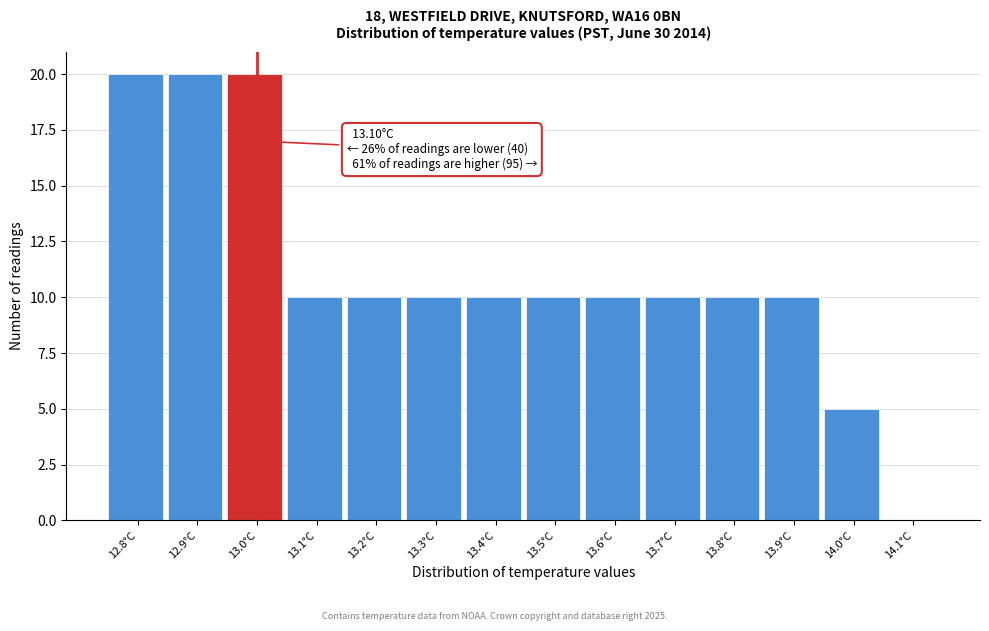

Reading right to left, what are all the values shown in this chart?

14.1°C=0	14.0°C=5	13.9°C=10	13.8°C=10	13.7°C=10	13.6°C=10	13.5°C=10	13.4°C=10	13.3°C=10	13.2°C=10	13.1°C=10	13.0°C=20	12.9°C=20	12.8°C=20